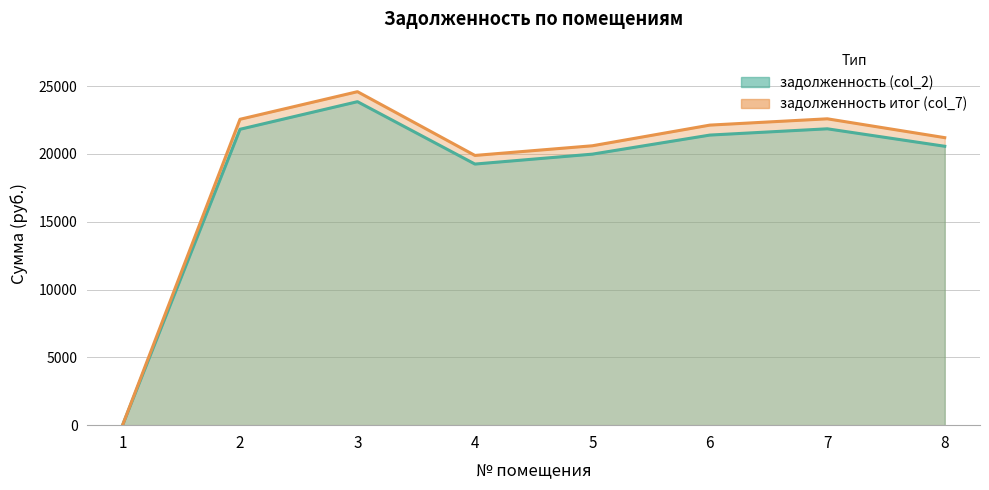

True or false: задолженность итог (col_7) and задолженность (col_2) intersect in this chart.

False